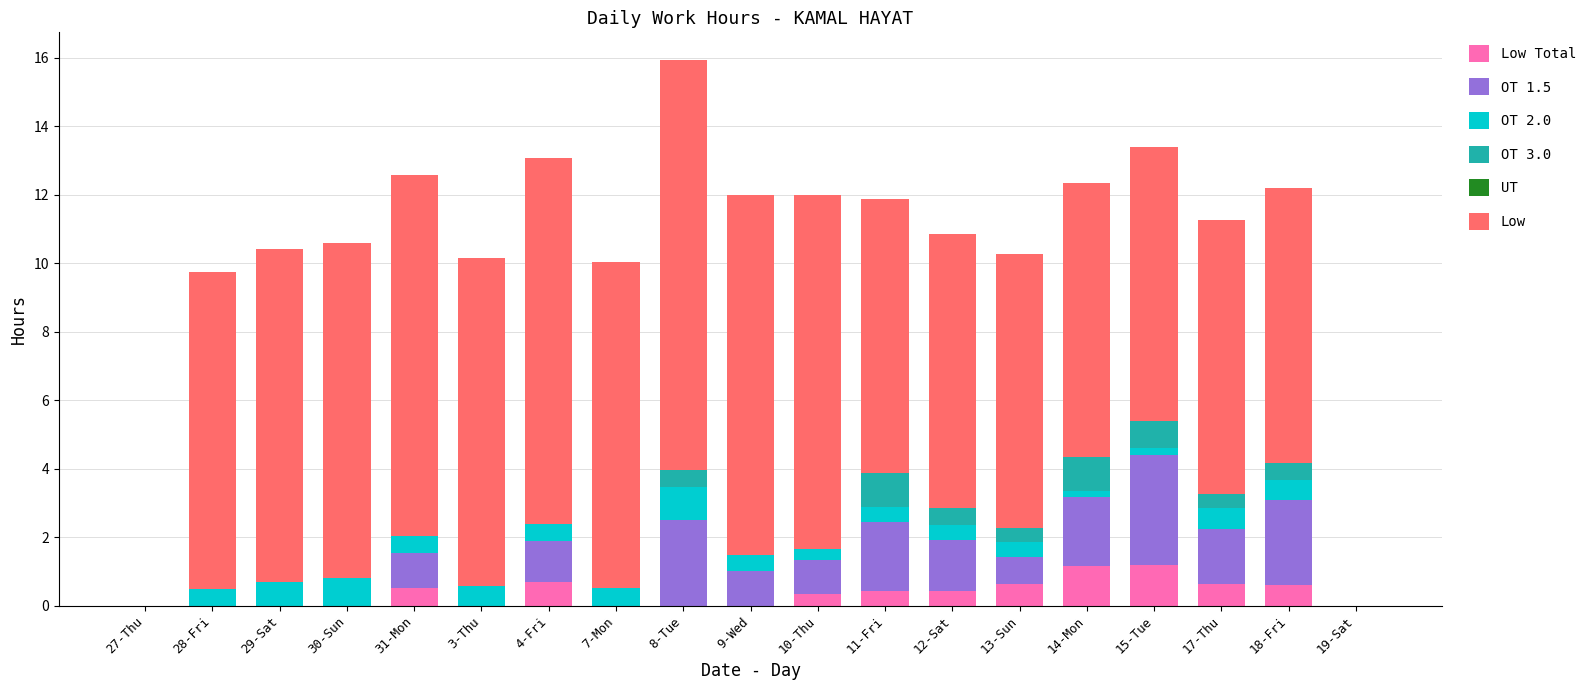

At which category is the sum across all series the highest?

8-Tue